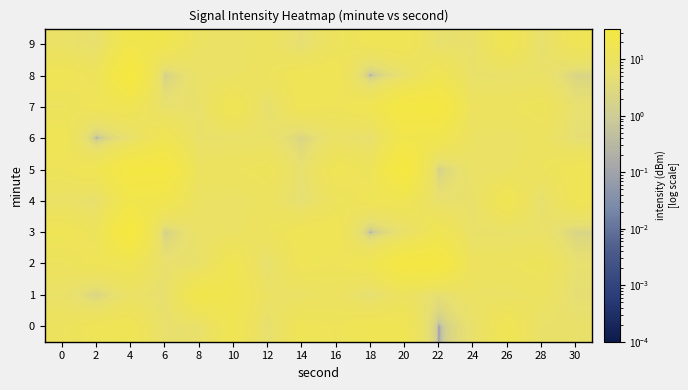

What is the maximum value shown in the chart?

35.3